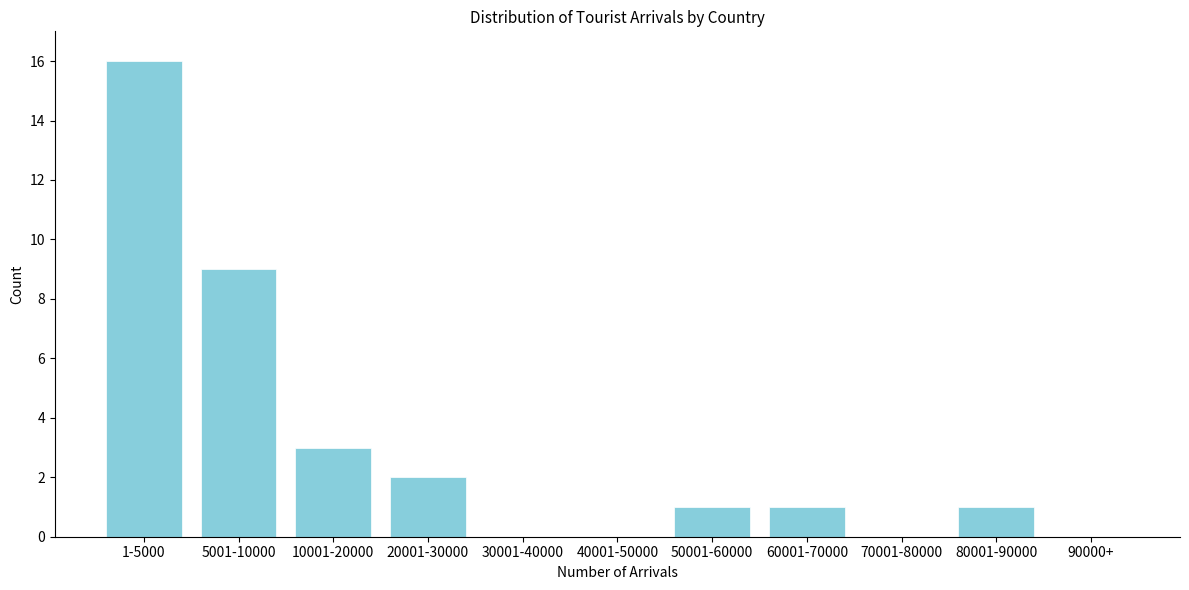

Reading right to left, list all the values displayed in this chart.

90000+=0	80001-90000=1	70001-80000=0	60001-70000=1	50001-60000=1	40001-50000=0	30001-40000=0	20001-30000=2	10001-20000=3	5001-10000=9	1-5000=16